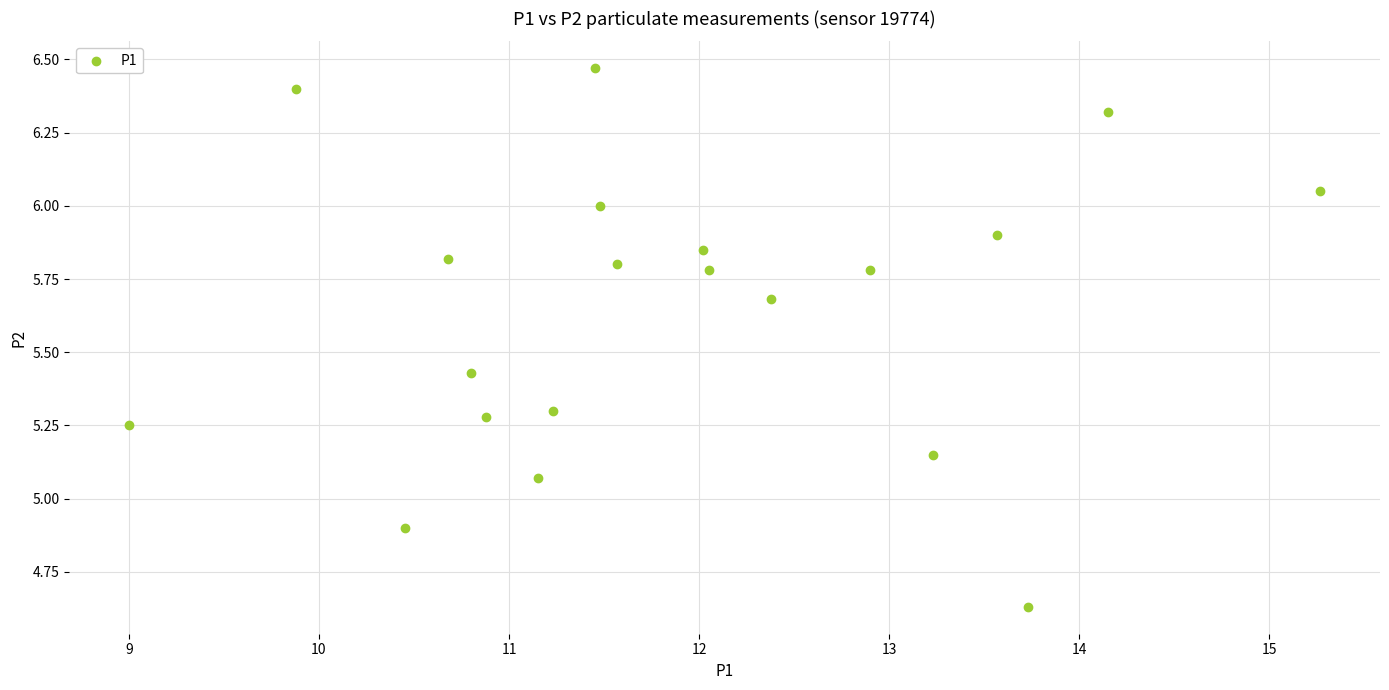

What is the range of X values (max minus min)?

6.3